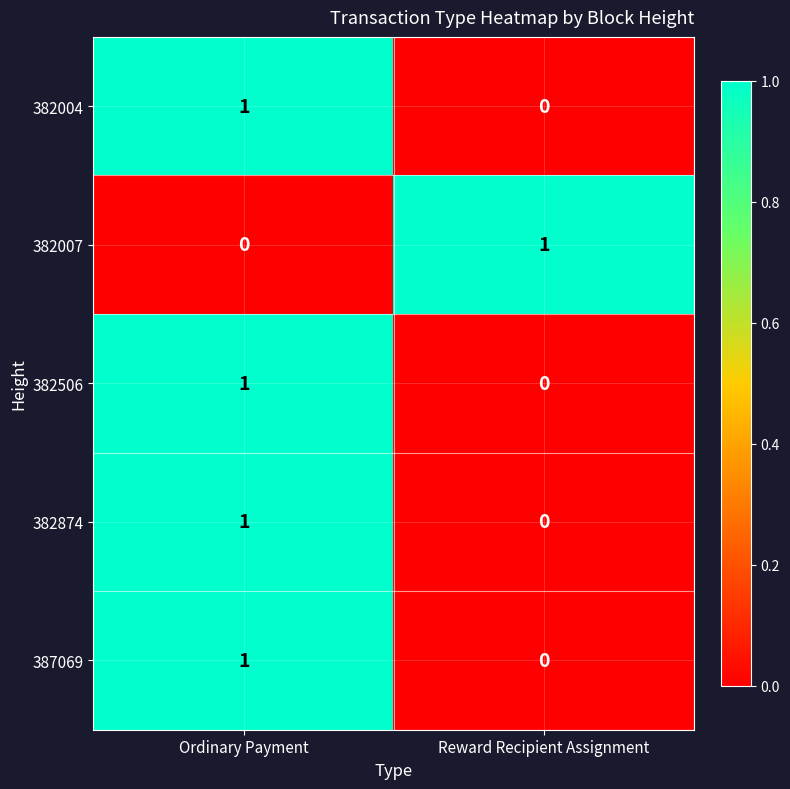

At which category is the sum across all series the highest?

Ordinary Payment